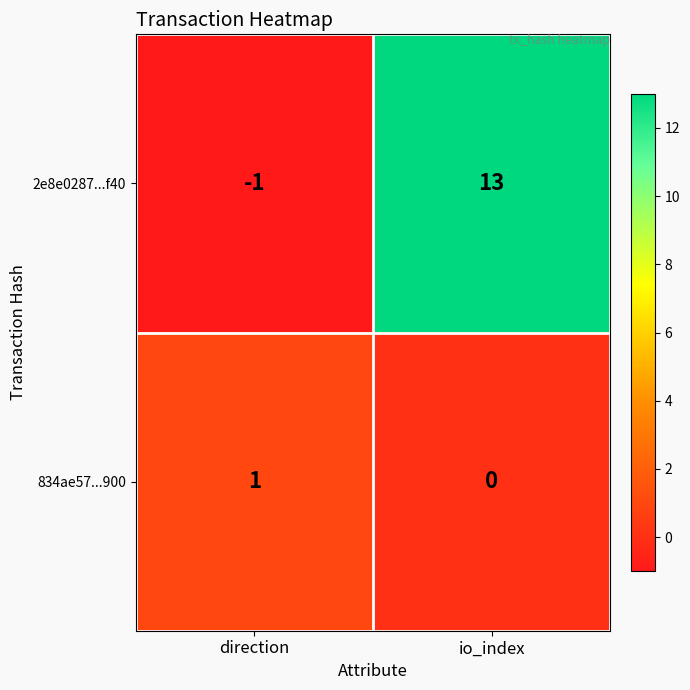

The 834ae57...900 series shows 0 at io_index. True or false?

True